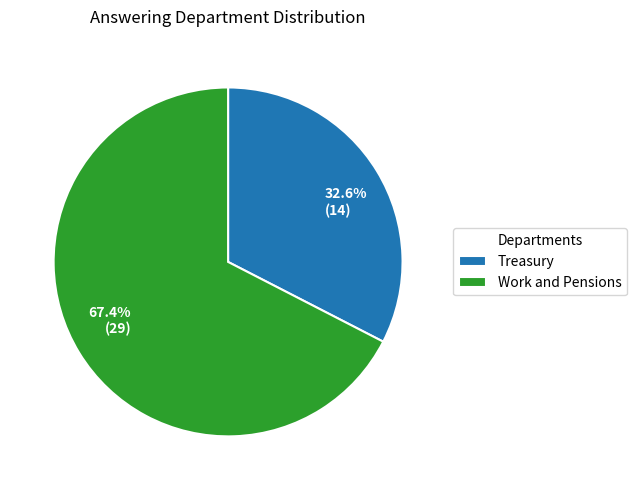

True or false: Treasury accounts for 24% of the total.

False